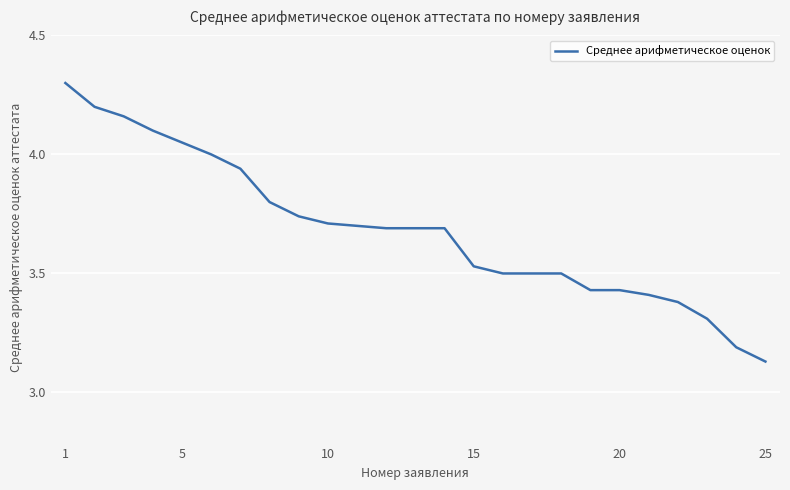

What is the difference between the maximum and minimum values?

1.2